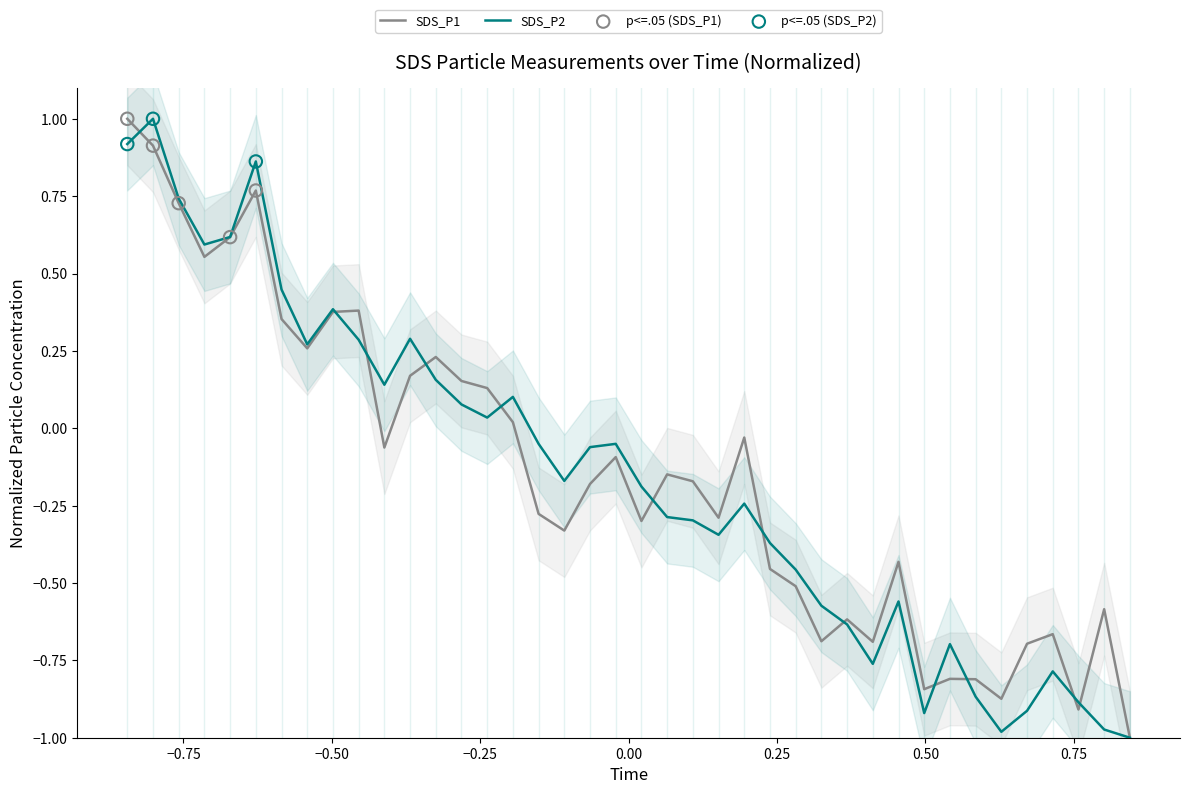

Which series has the widest spread of Y values?

SDS_P1